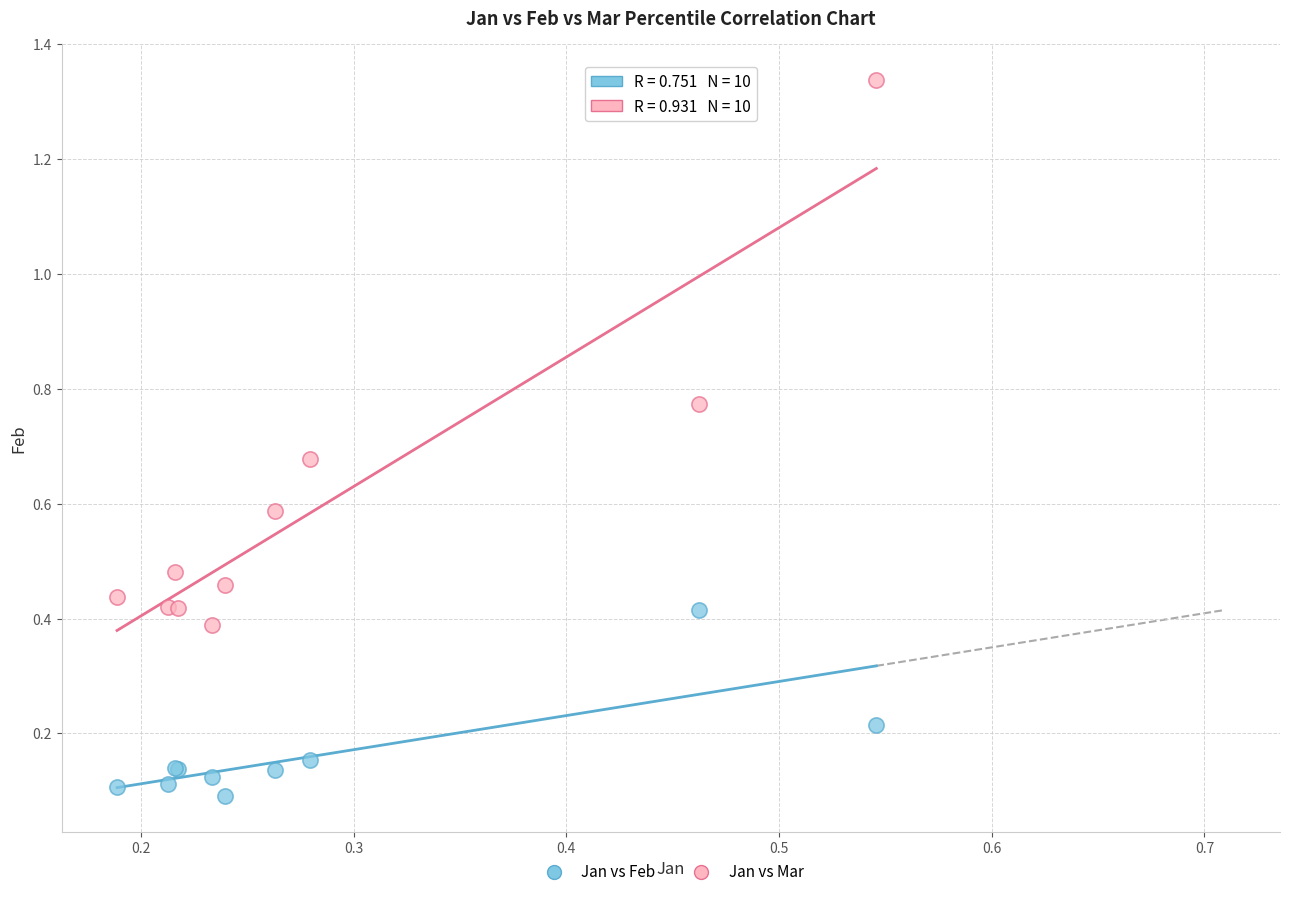

Which series has the largest Y range (max minus min)?

Jan vs Mar